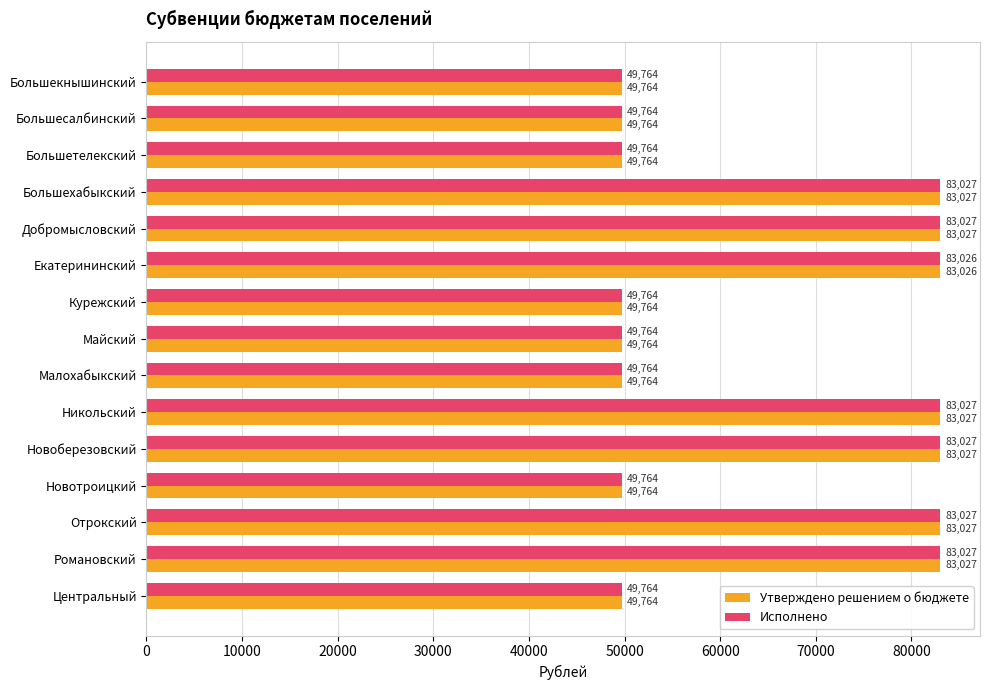

At how many categories does at least one series exceed 76490?

7